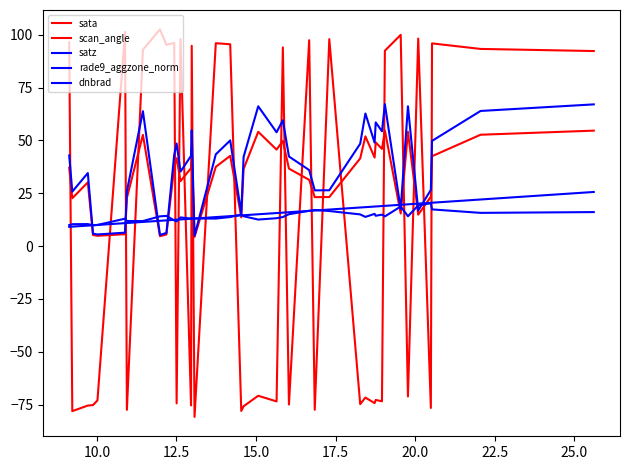

How many lines are shown in the chart?

5